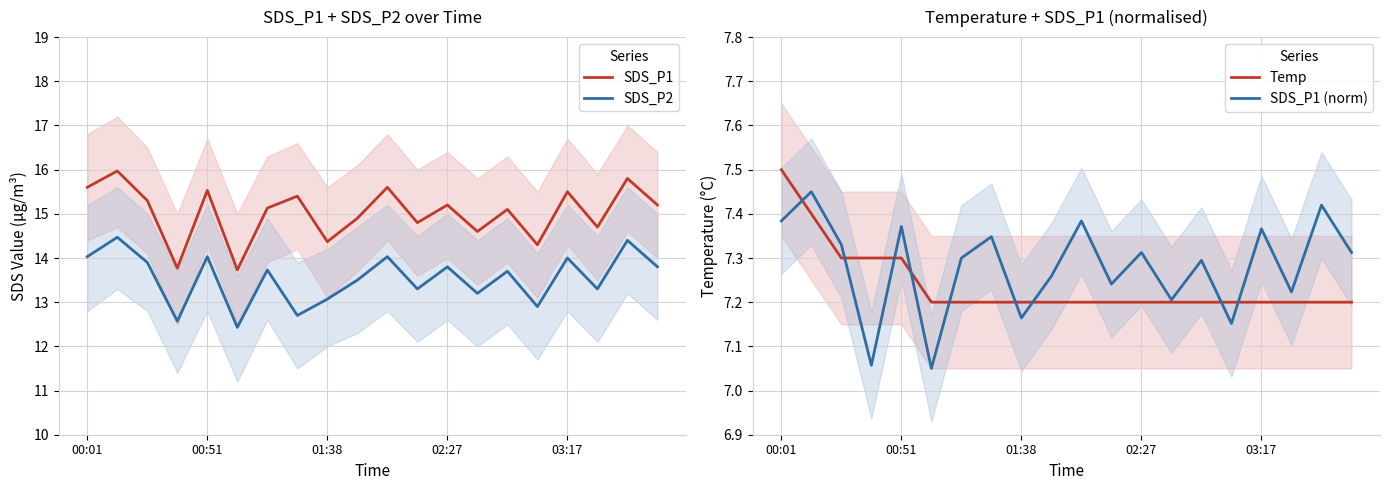

Where does the SDS_P1 series first go above 15?

00:01